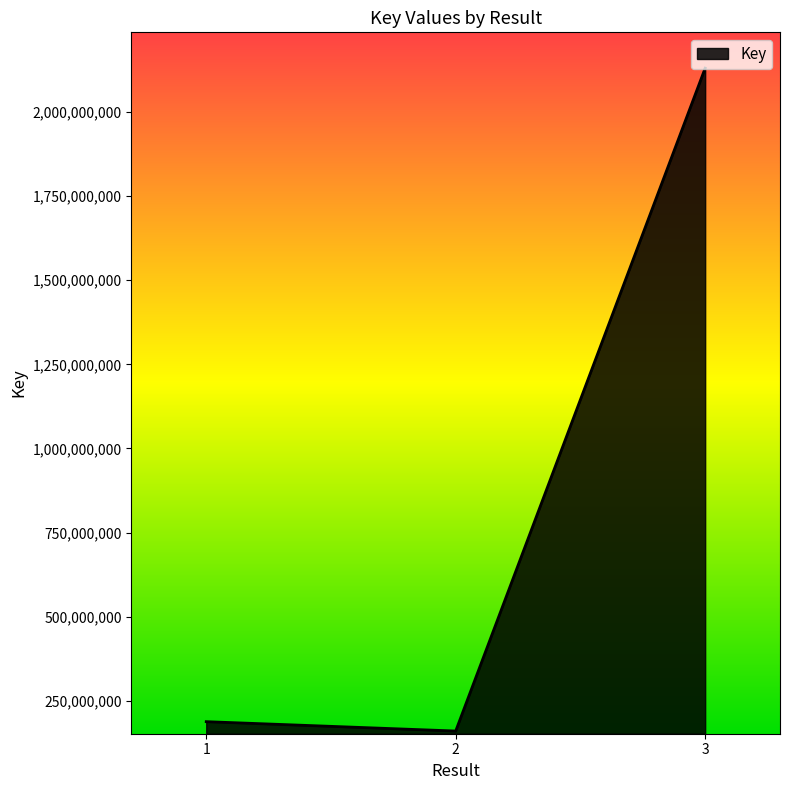

What is the greatest value displayed?

2130385039